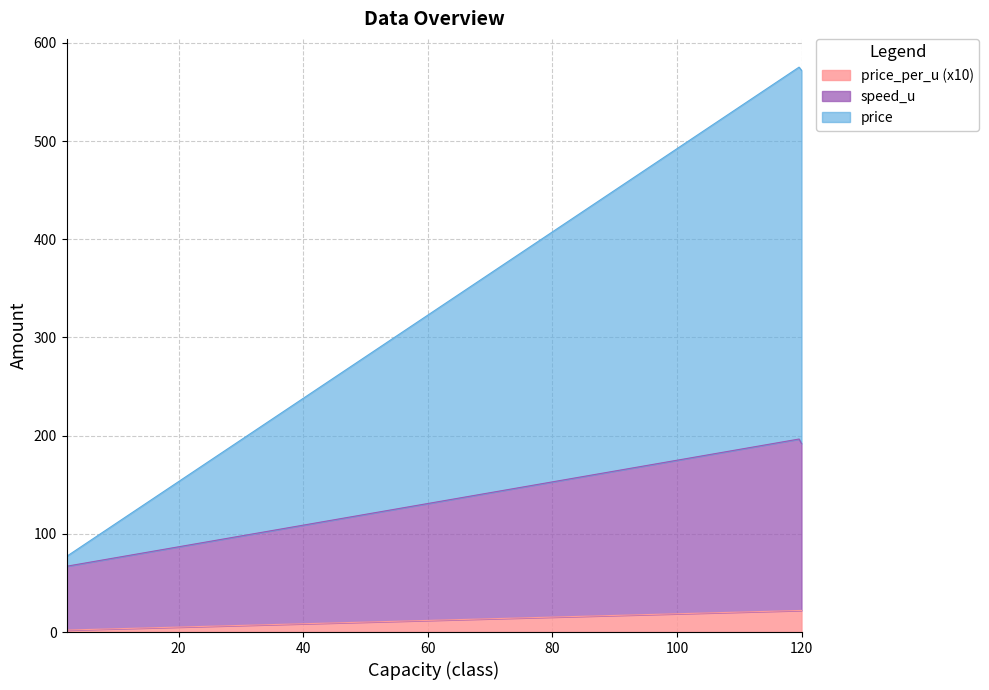

The speed_u series shows 88.6 at 2. True or false?

False